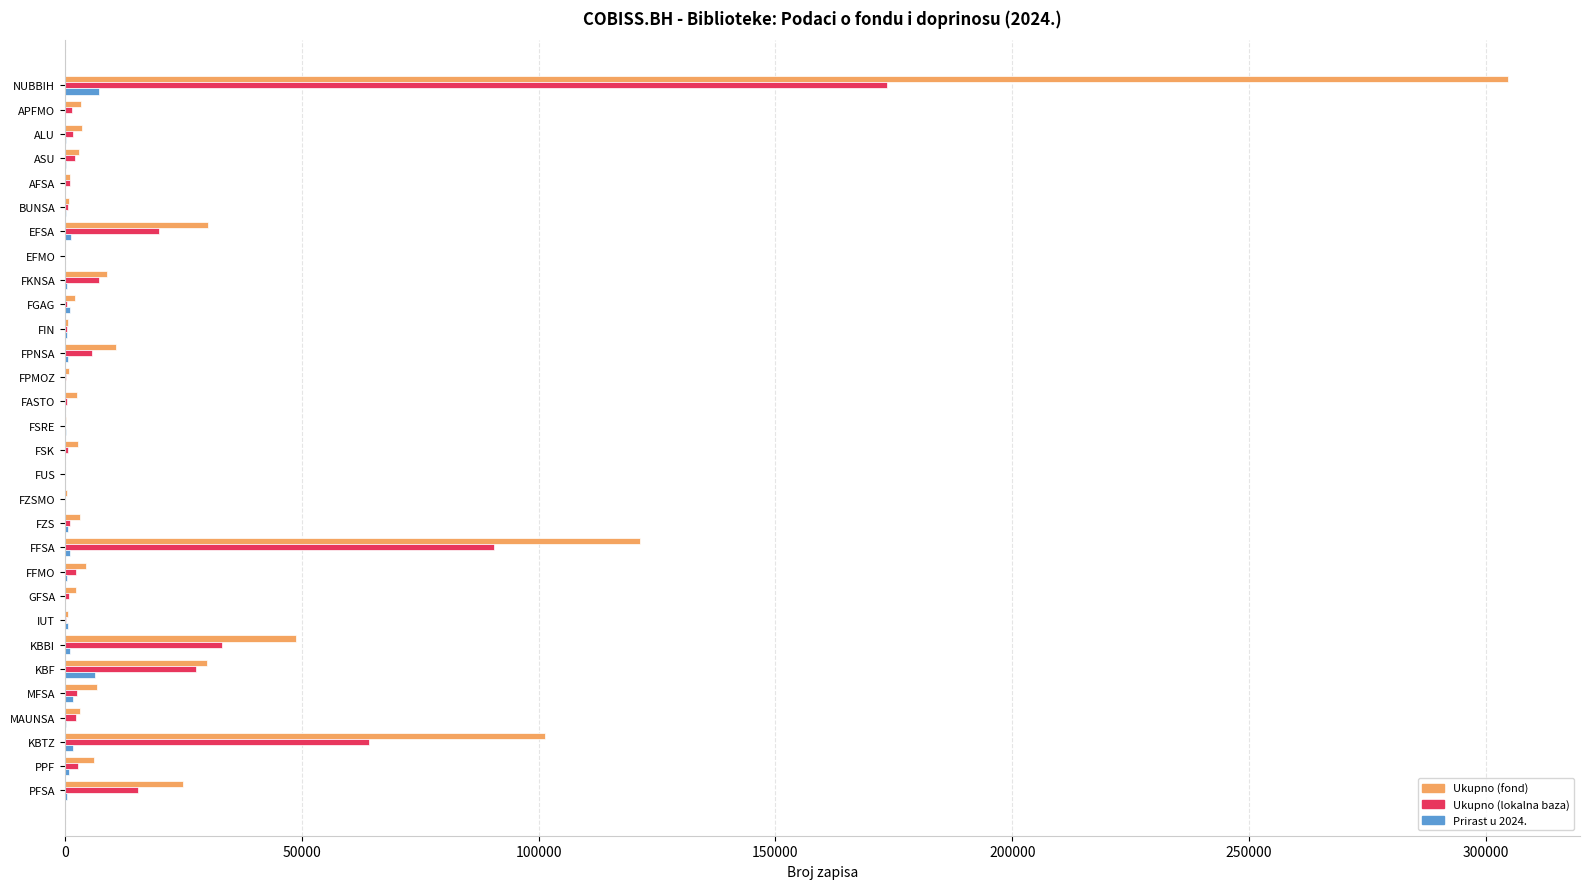

At which label is Ukupno (lokalna baza) closest to 86738?

FFSA